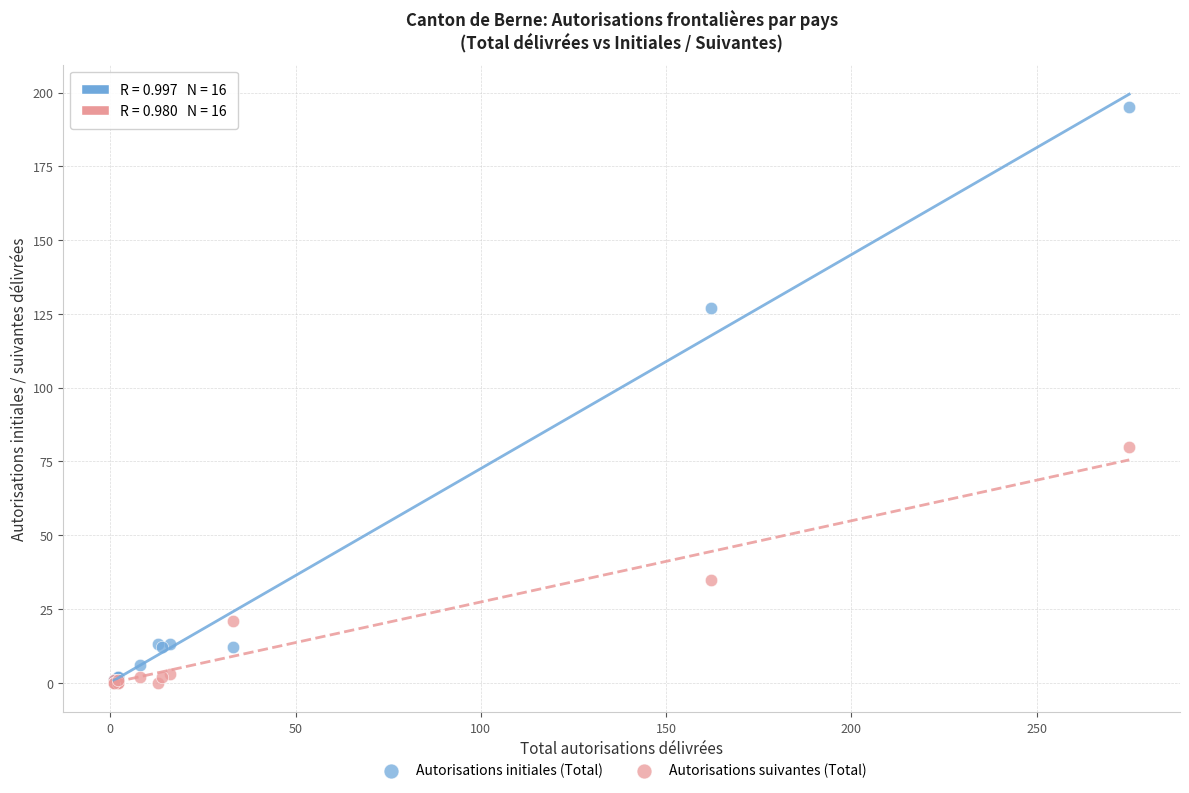

Across all series, what Y value is closest to 97?

80